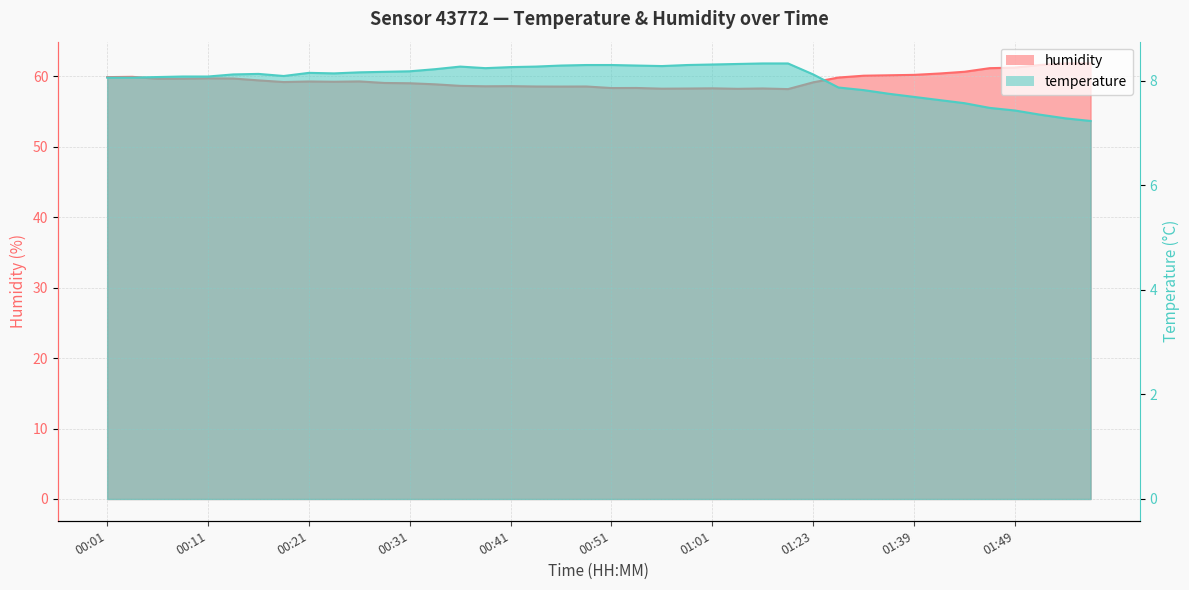

True or false: temperature has more than 0 interior local peaks.

True